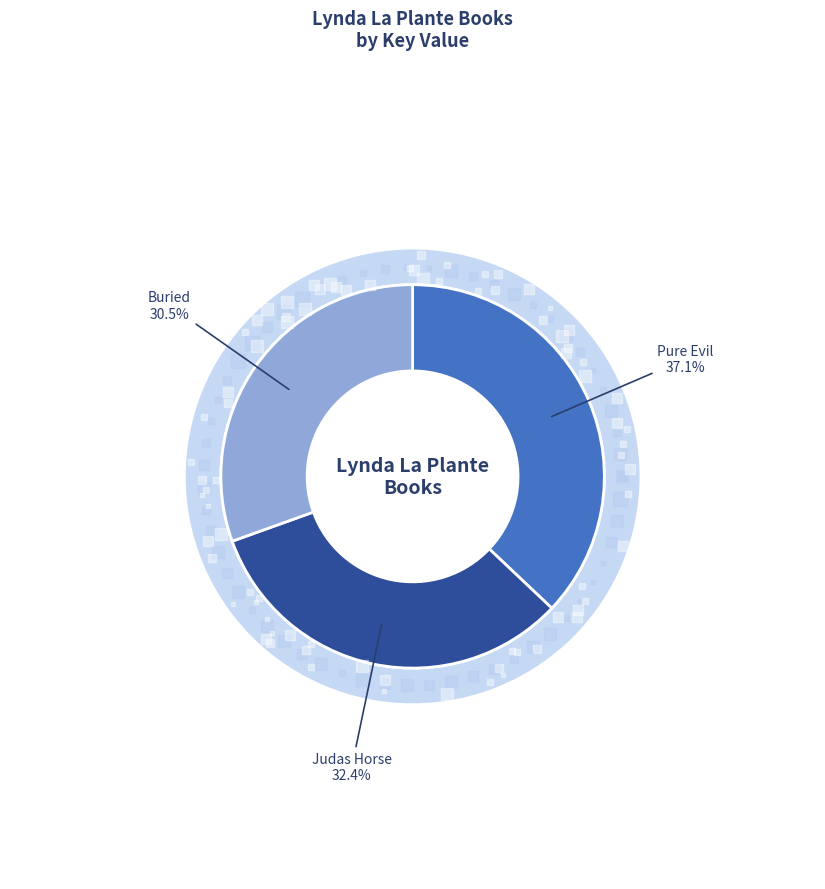

Is there a majority slice in this chart?

No